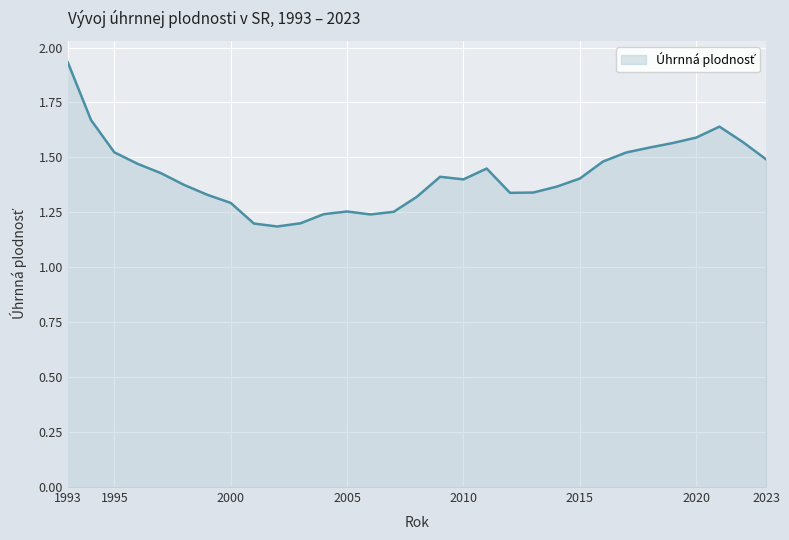

What is the difference between the maximum and minimum values?

0.7